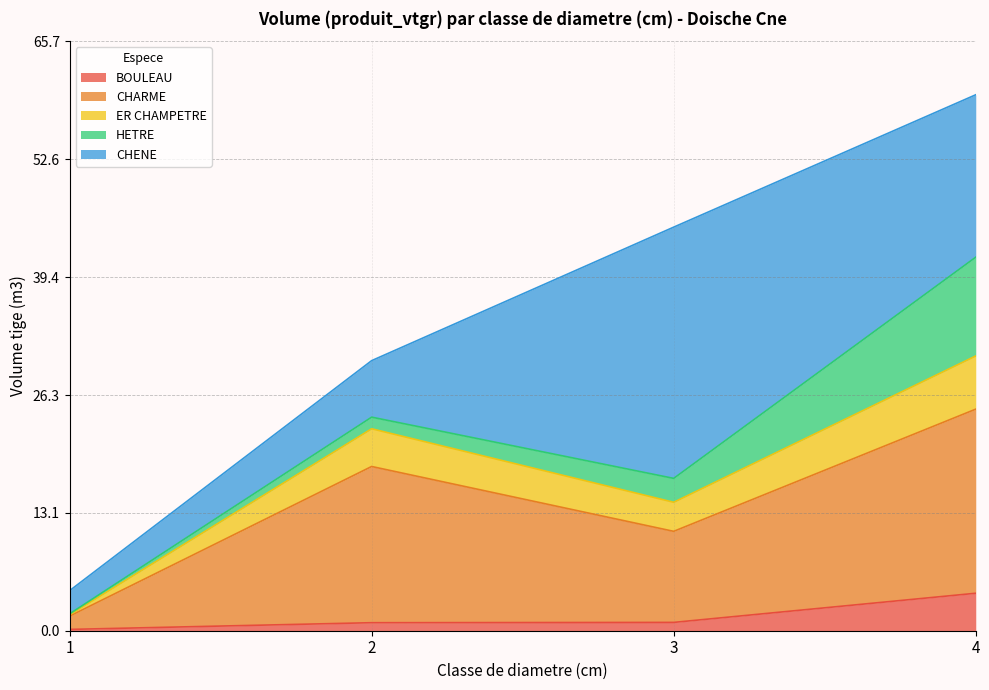

What is the highest value of the BOULEAU series?

4.2